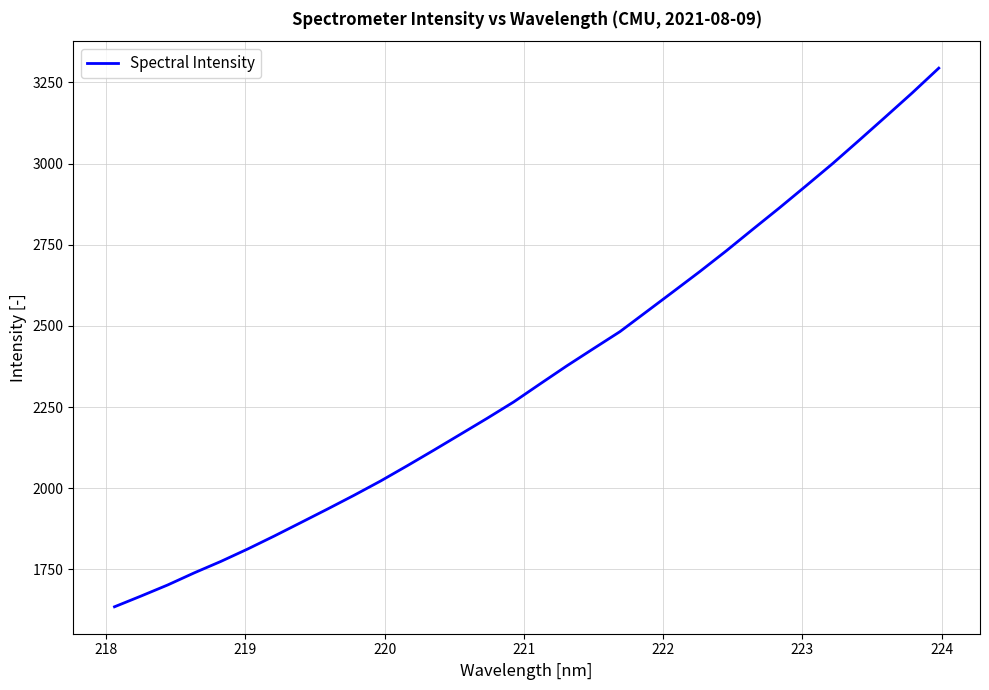

What is the minimum value shown in the chart?

1634.8